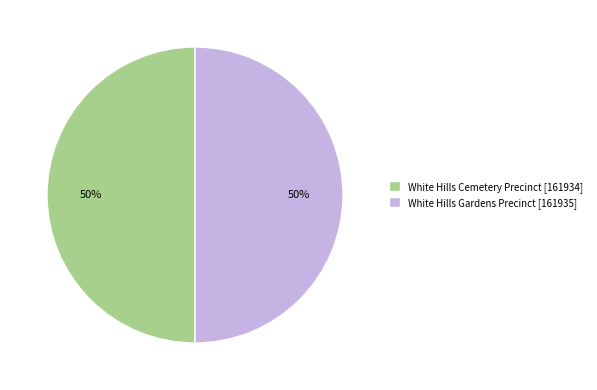

Is it true that White Hills Cemetery Precinct is 39% of the pie?

False